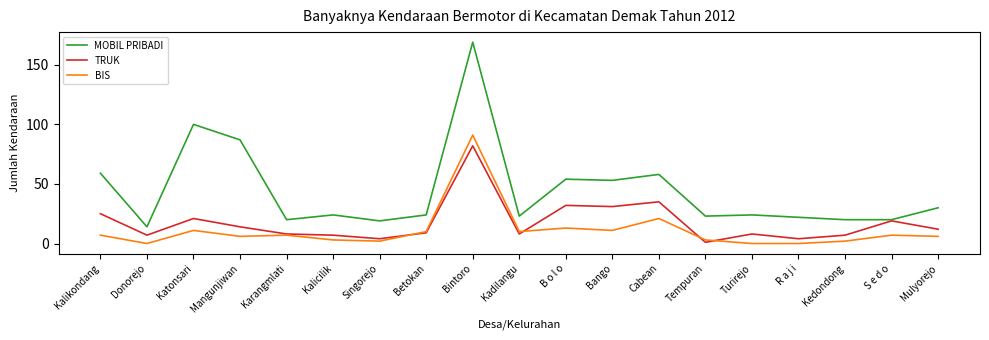

Where does the MOBIL PRIBADI series first go above 24?

Kalikondang